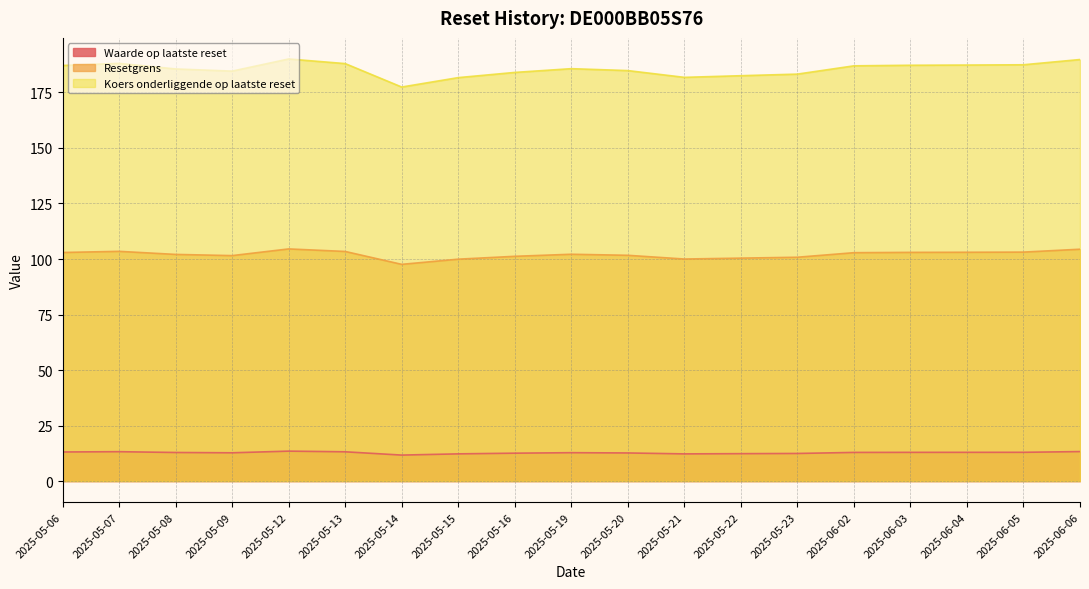

Where does the Koers onderliggende op laatste reset series first go above 185?

2025-05-06